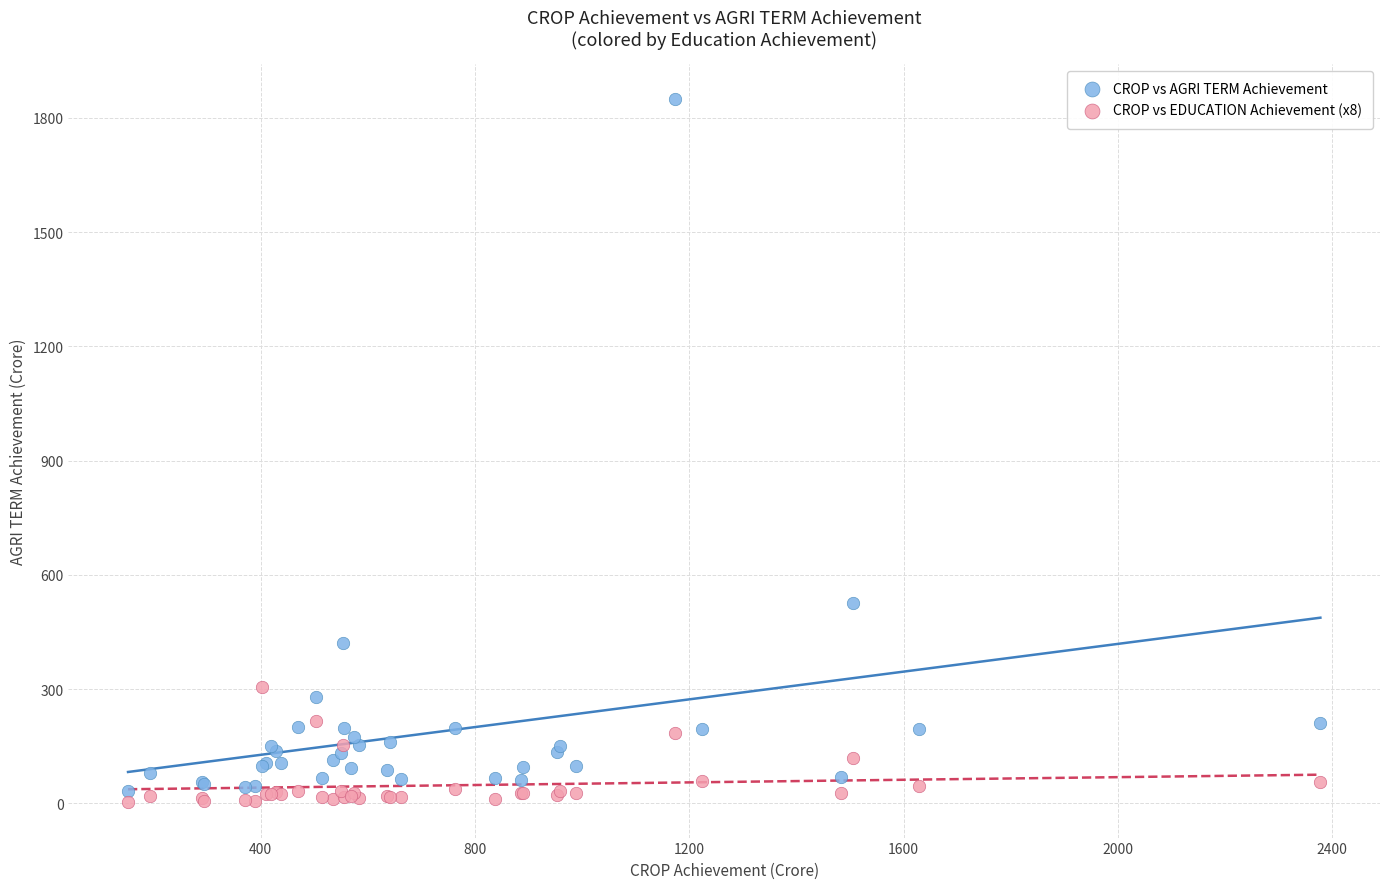

Which series has the largest Y range (max minus min)?

CROP vs AGRI TERM Achievement